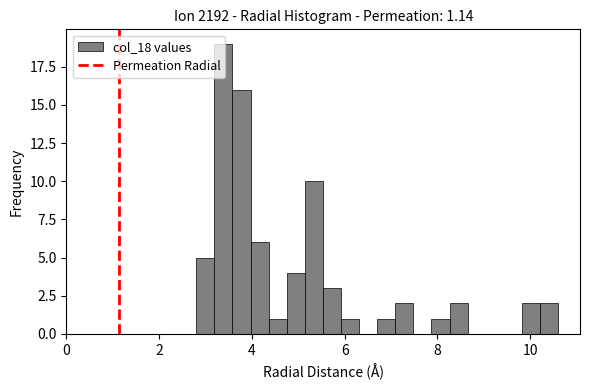

Read against the x-axis, roughly where is the centre of the tallest bar?

3.4